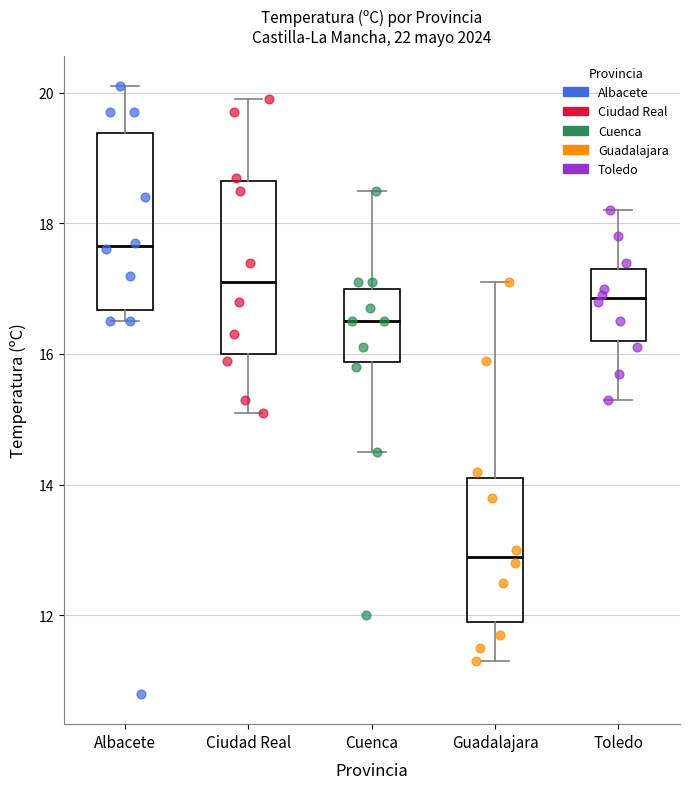

Which box's median line is the lowest?

Guadalajara